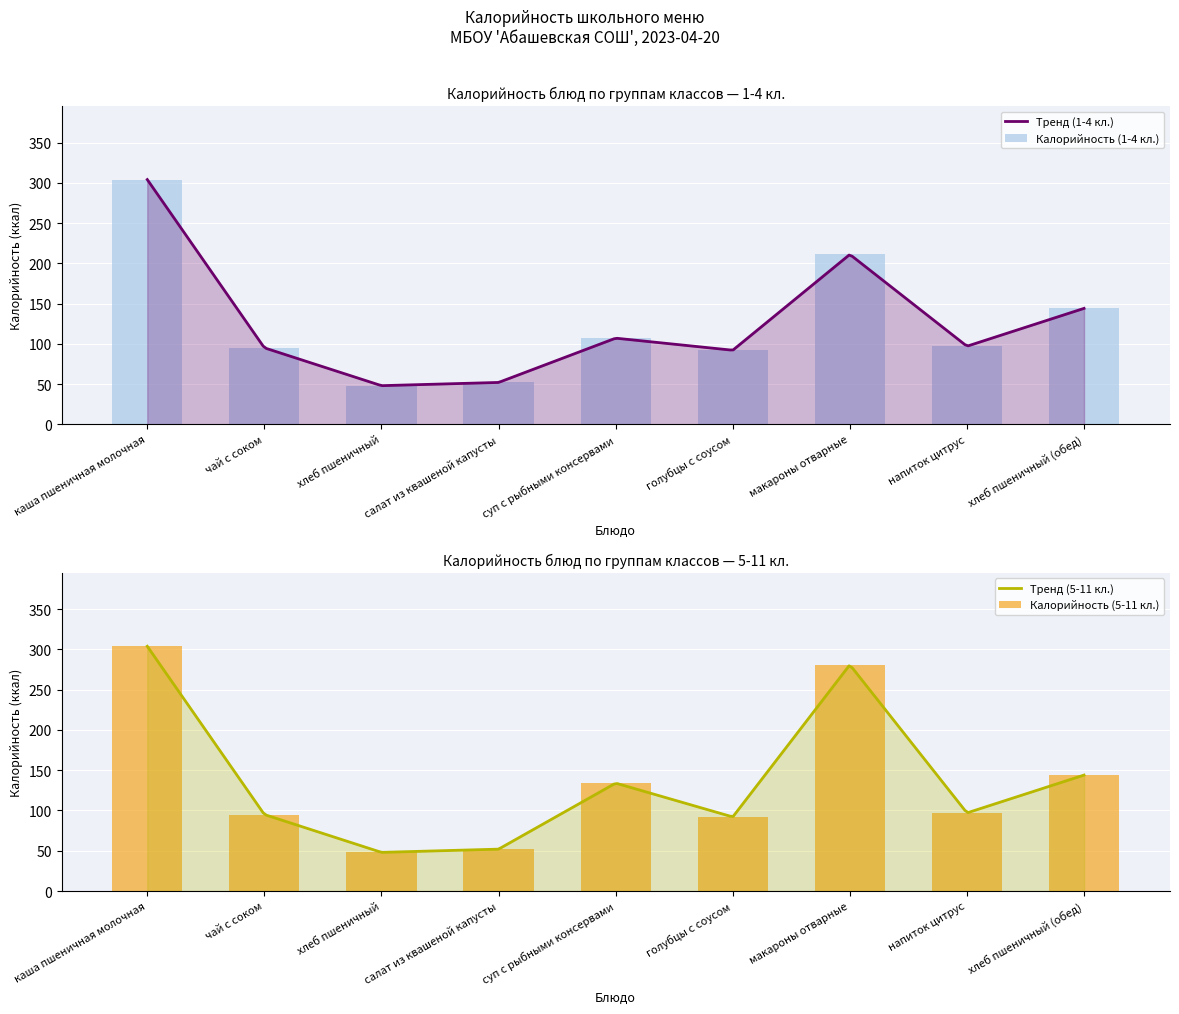

What is the minimum value shown in the chart?

48